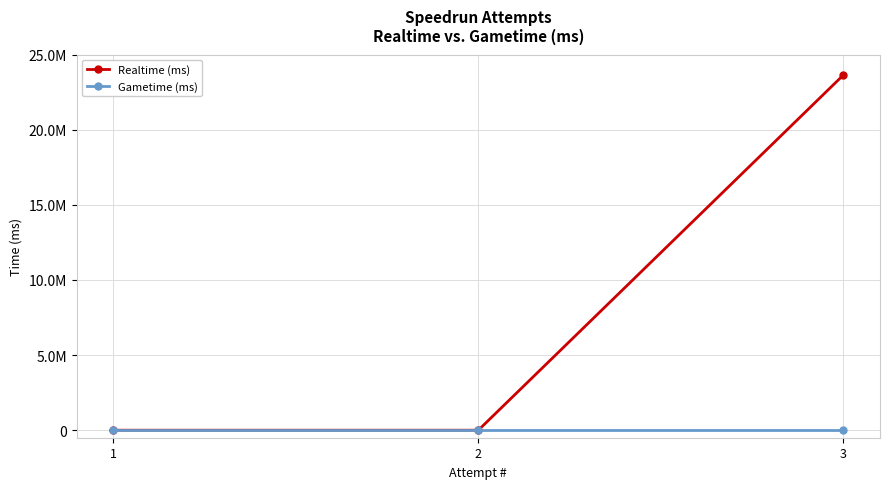

Read the Realtime (ms) value at 3, to the nearest 10.

23643860